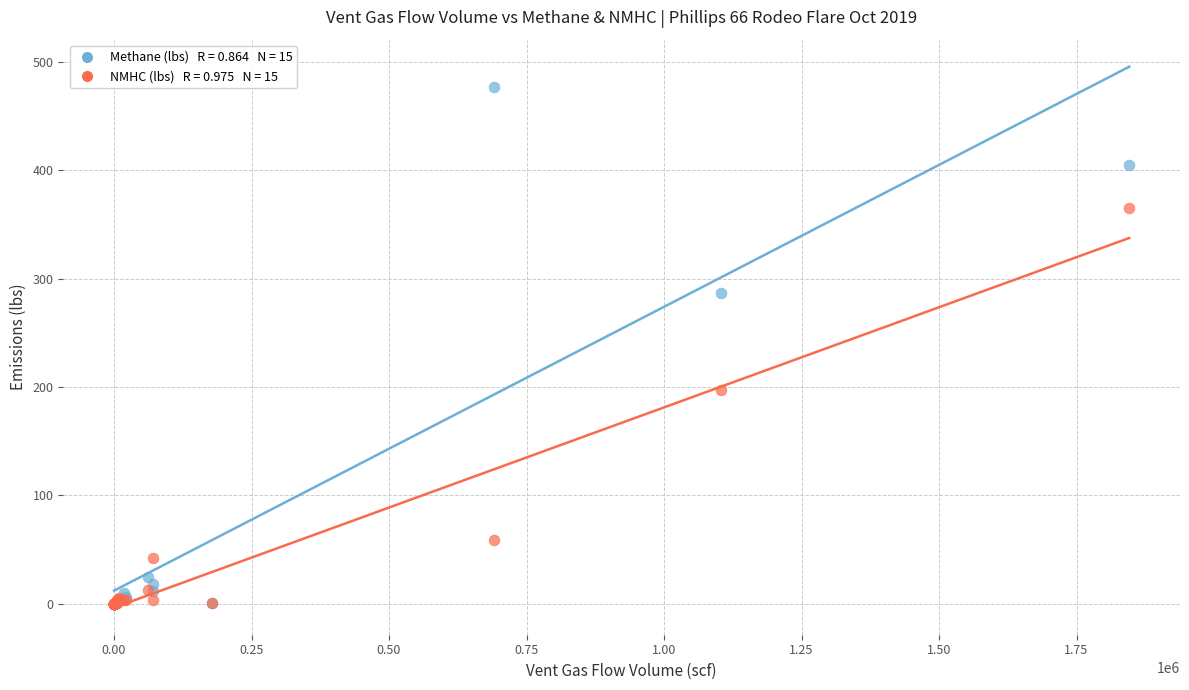

Across all series, what Y value is closest to 238?

197.0